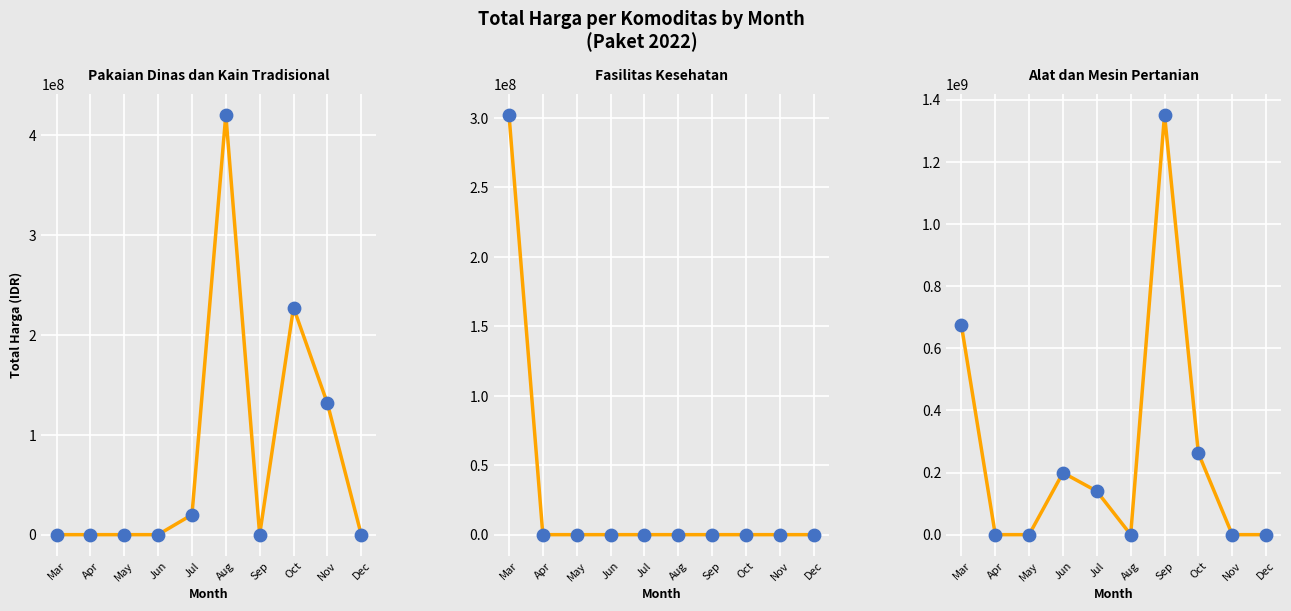

At how many categories does at least one series exceed 983054926?

1